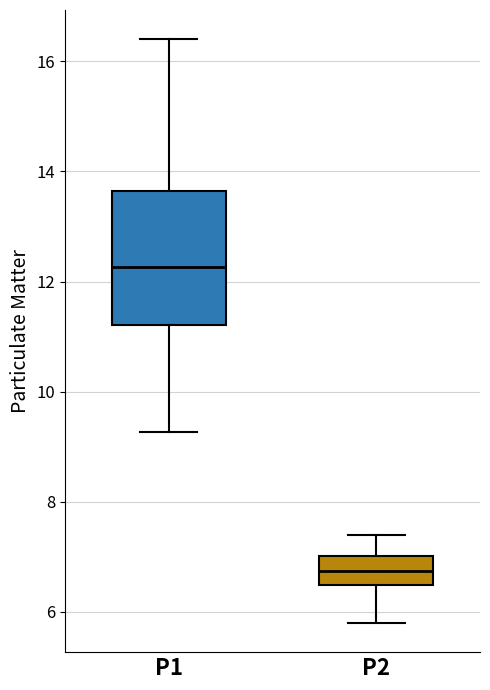

Reading left to right, read every box against the y-axis: the position of its median line, the range the box covers, and the ends of its whiskers. The values are not printed on the chart, so give them approximately, as read against the axis.

P1: median 12.2, box 11.2 to 13.6, whiskers 9.2 to 16.4
P2: median 6.8, box 6.4 to 7.0, whiskers 5.8 to 7.4